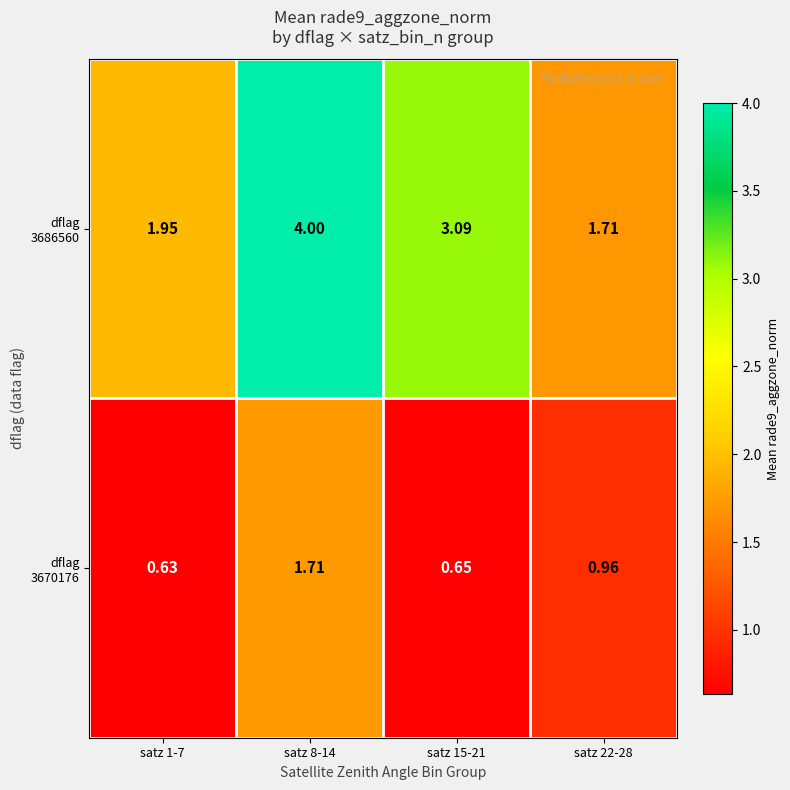

Count the number of categories in the chart.

4